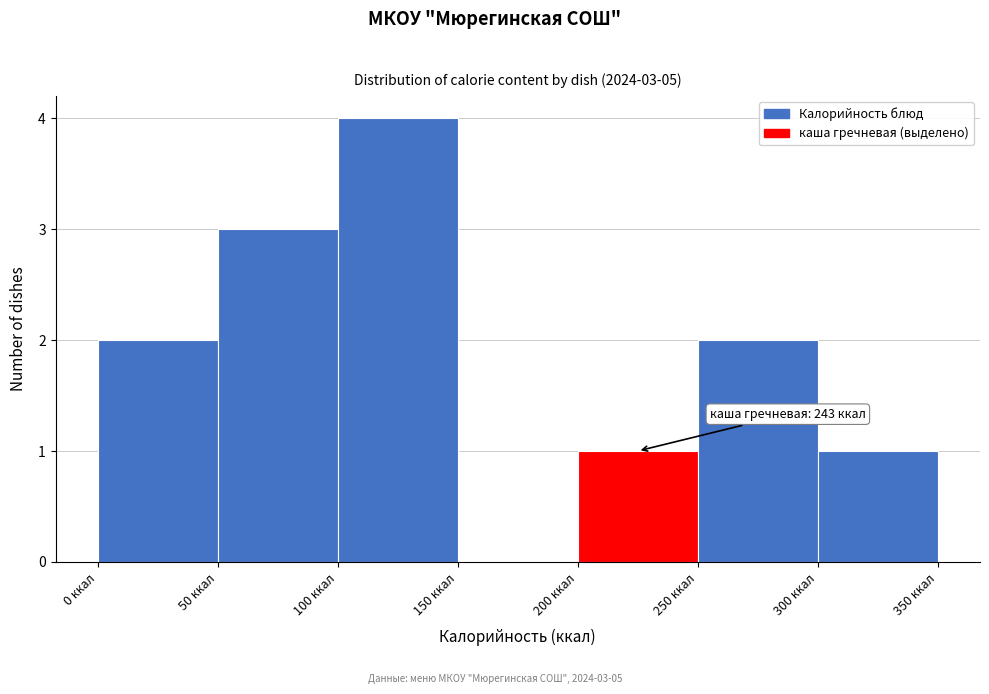

Over which range of the x-axis is the bar tallest?

100 to 150